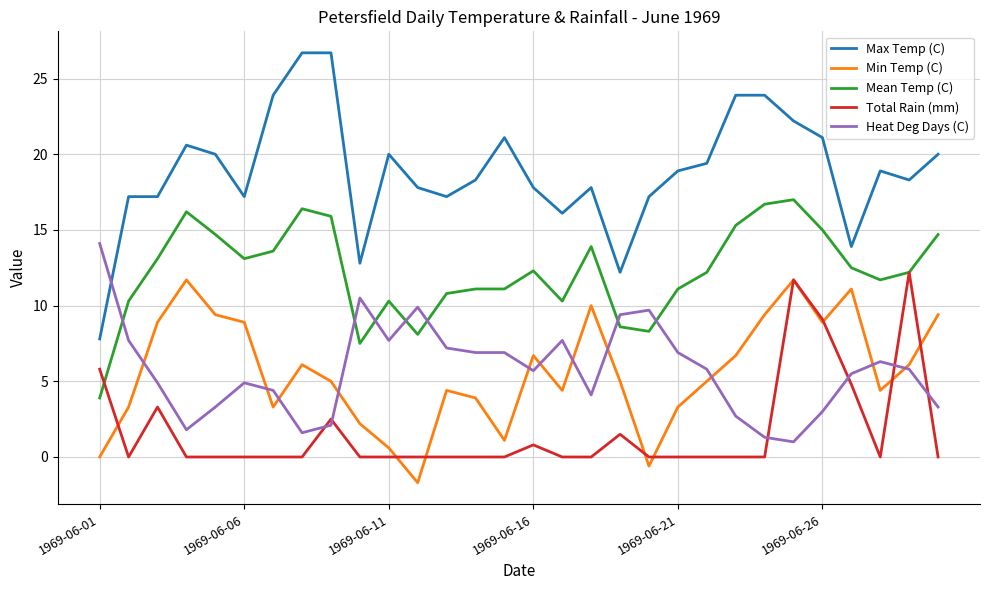

Which series has the widest spread of values?

Max Temp (C)